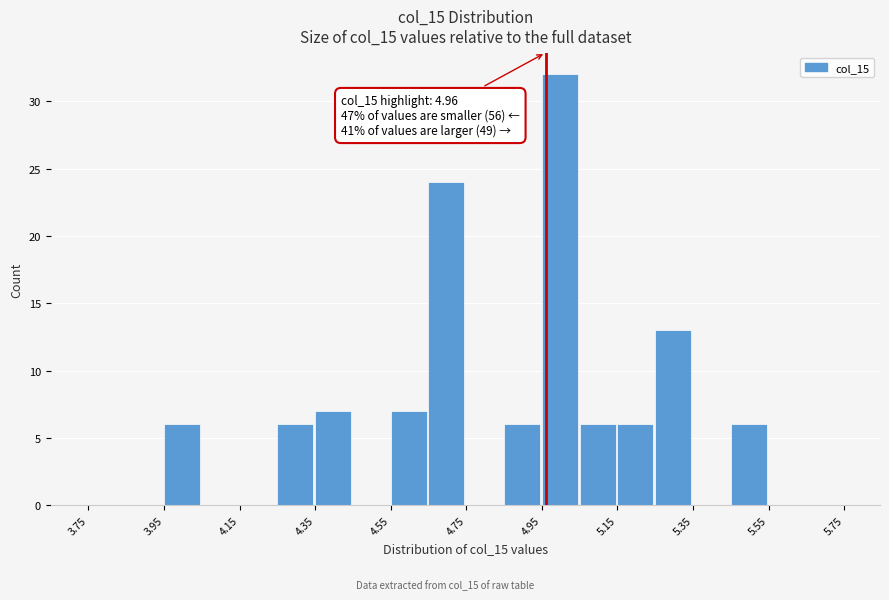

Which range on the x-axis has the tallest bar?

4.95 to 5.05